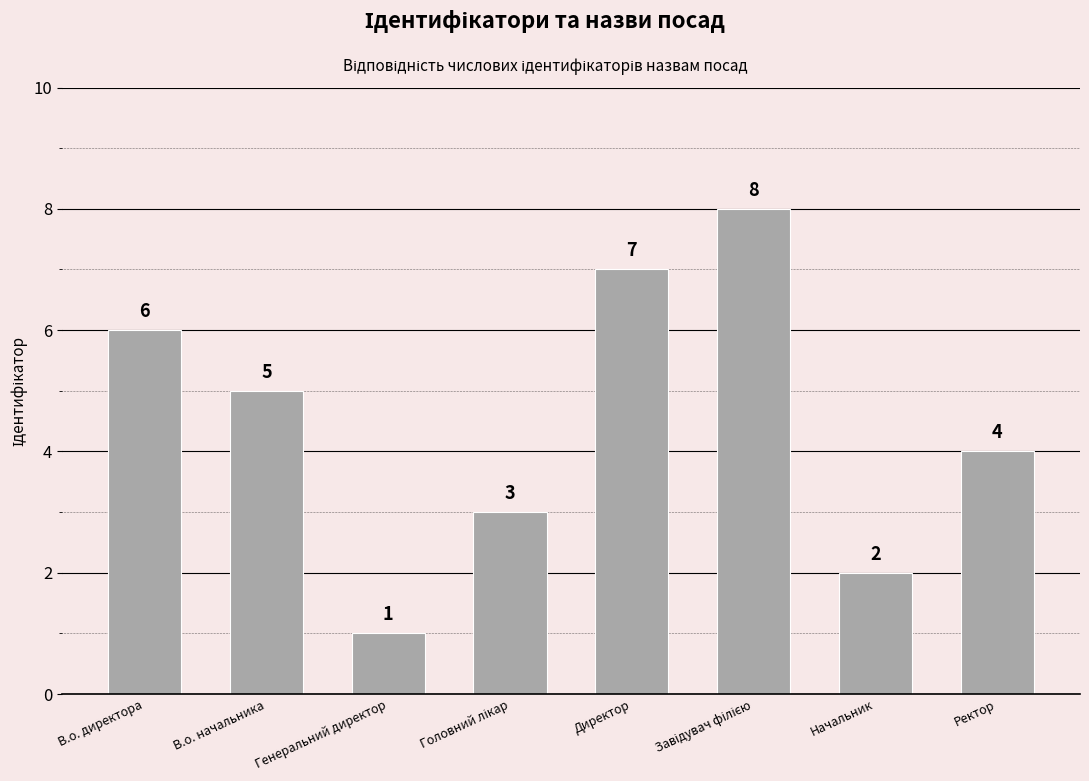

At which label does the data first exceed 5?

В.о. директора